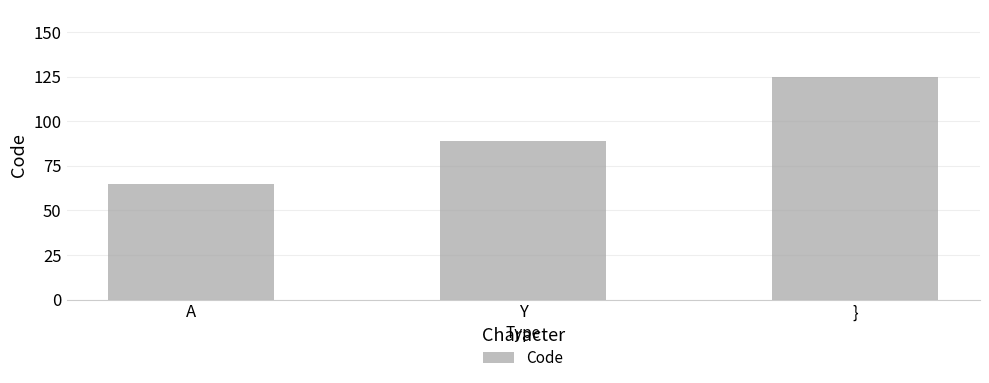

How many bars are there in total?

3